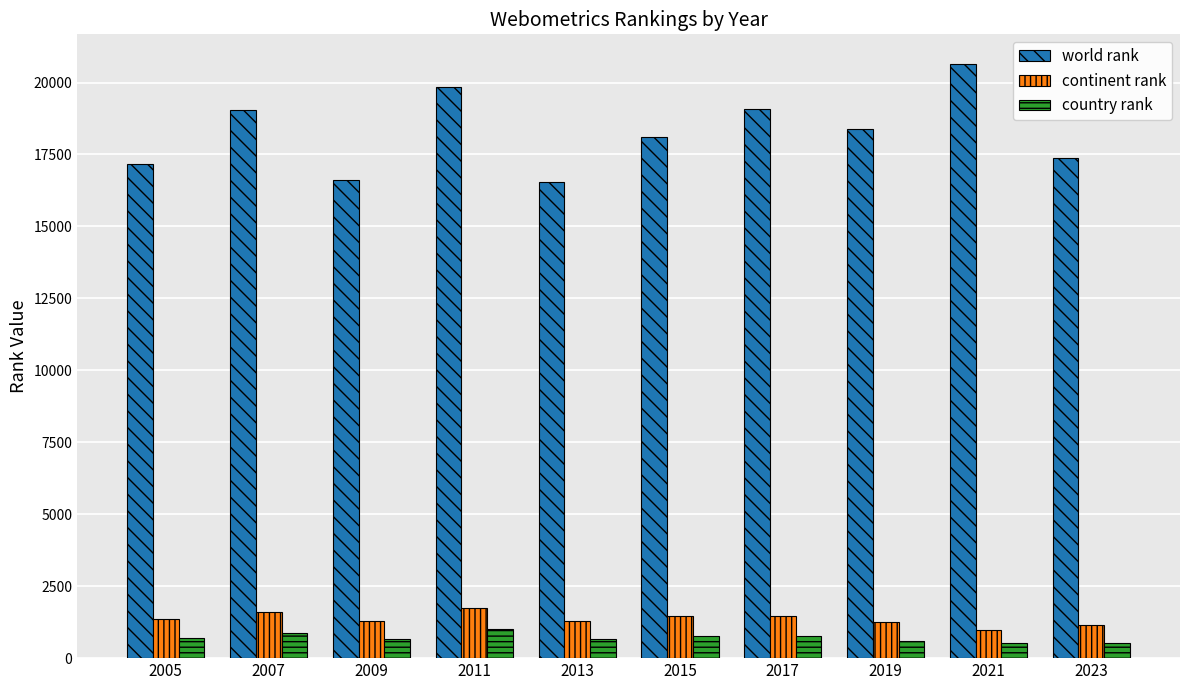

How many data points does each series have?

10